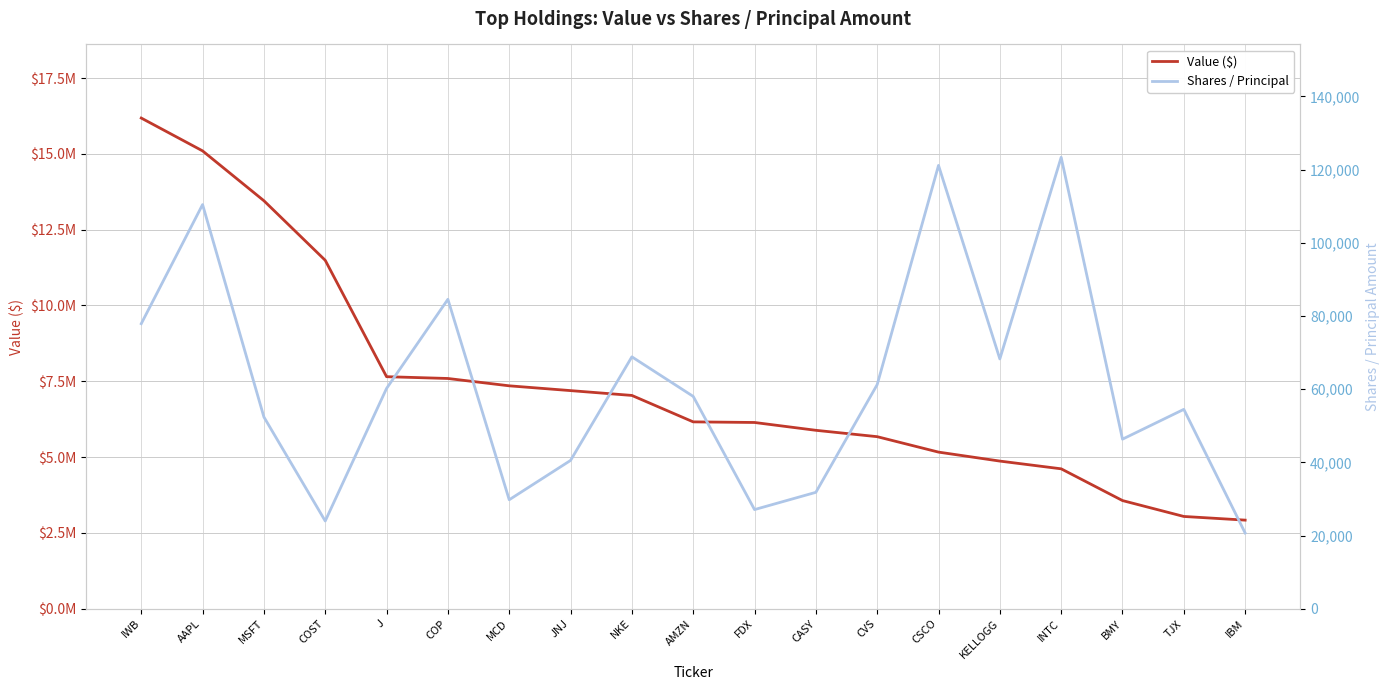

True or false: Shares / Principal and Value ($) intersect in this chart.

False